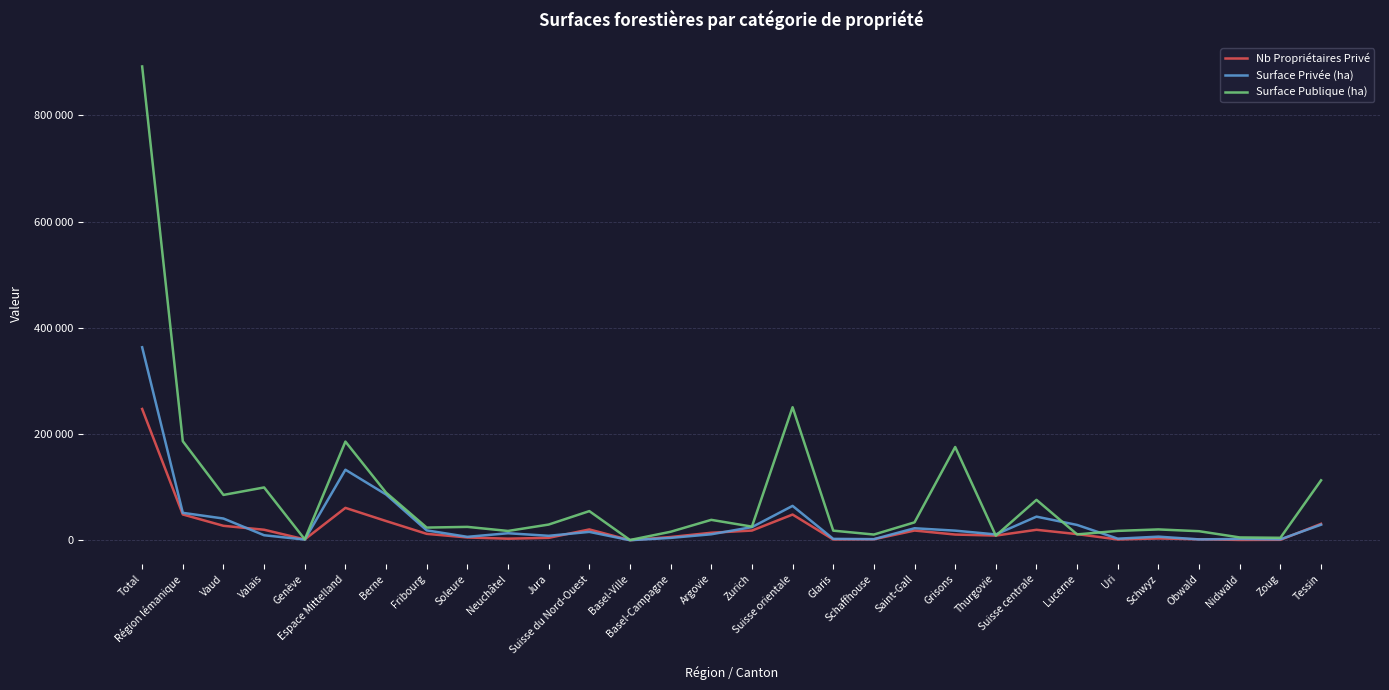

What is the label of the 6th point from the left?

Espace Mittelland